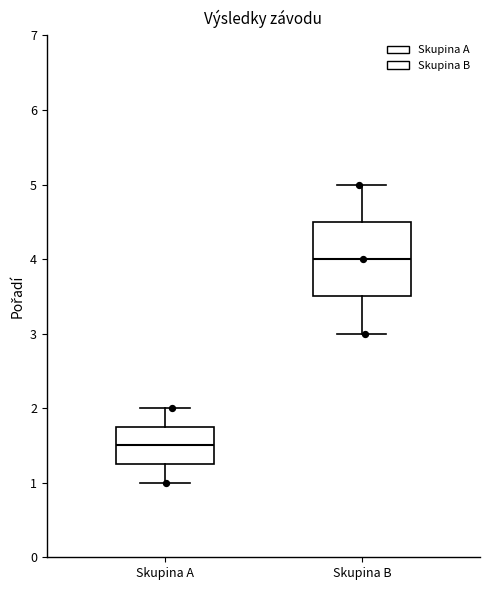

Where is the upper edge of the box for Skupina B on the y-axis? The values are not printed on the chart, so give them approximately, as read against the axis.

4.5